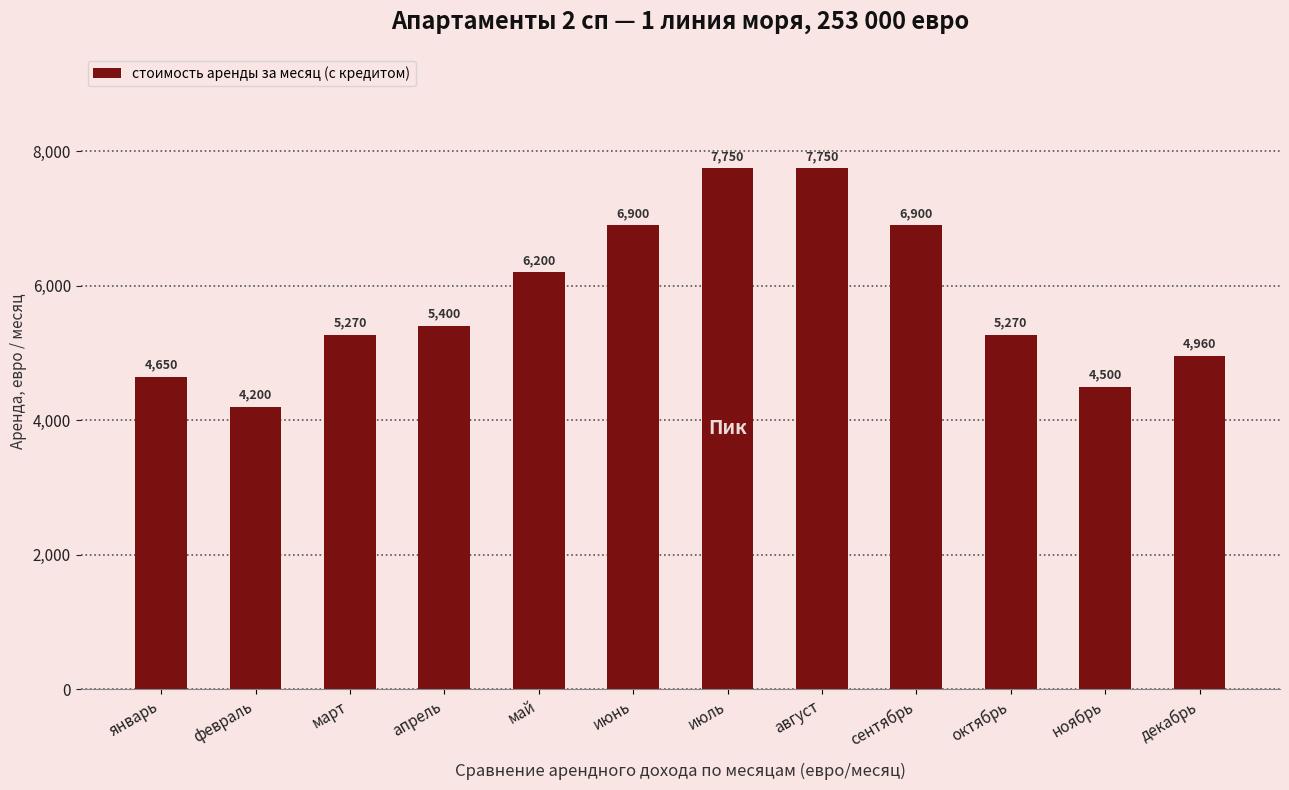

Between сентябрь and апрель, which is larger?

сентябрь